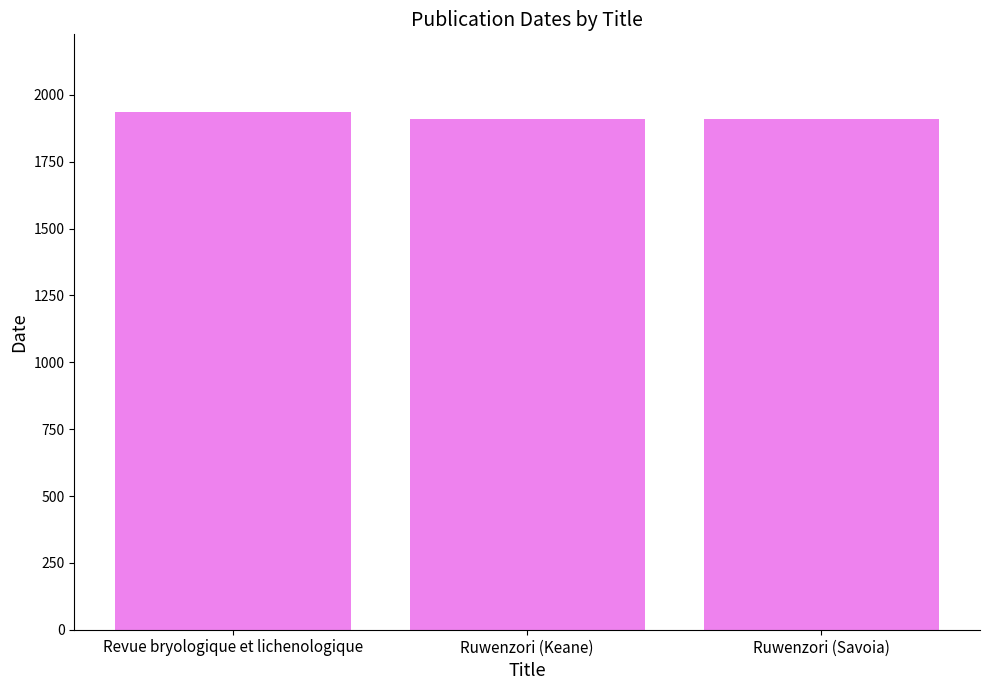

Is it true that the value at Ruwenzori (Savoia) is 1105?

False